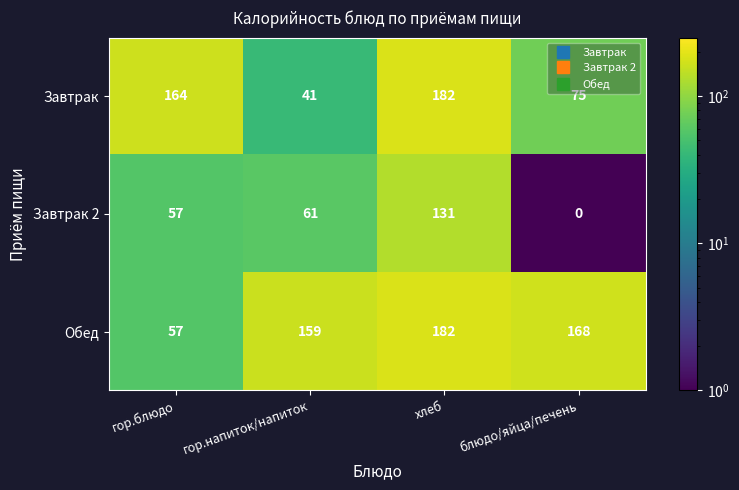

The Завтрак series shows 20 at гор.напиток/напиток. True or false?

False